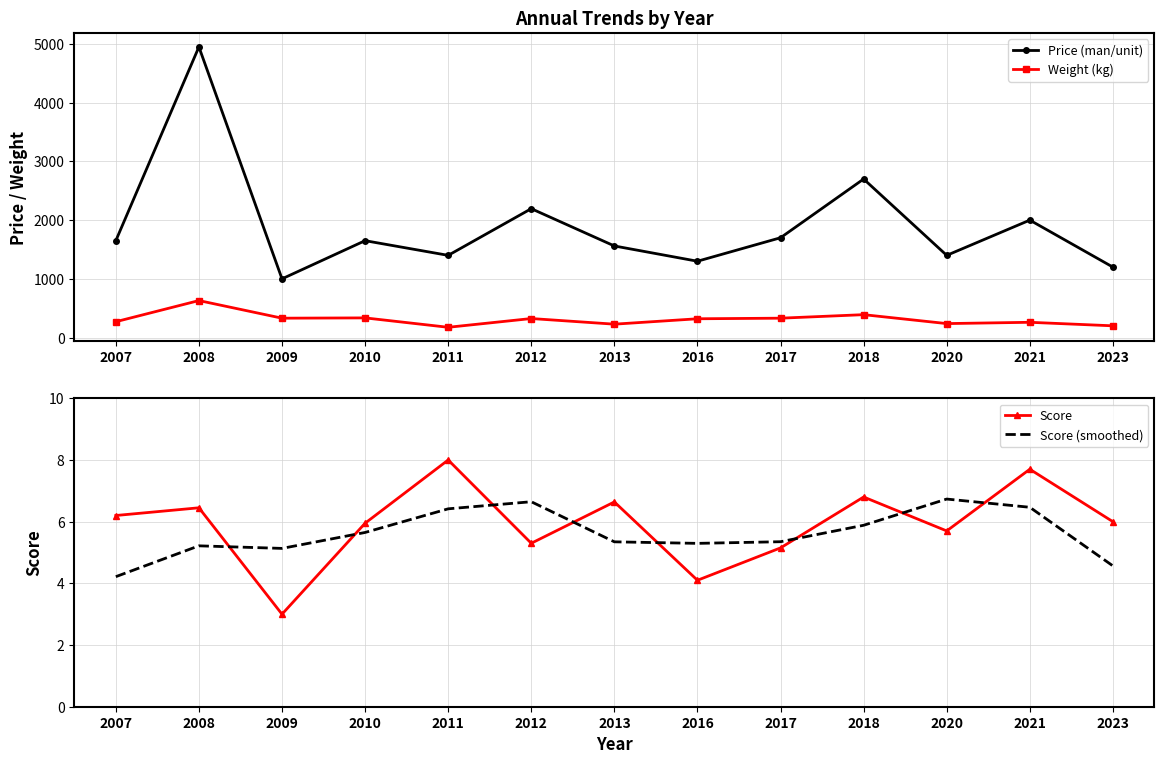

What is the value of the Score point at the 11th from the left?

5.7